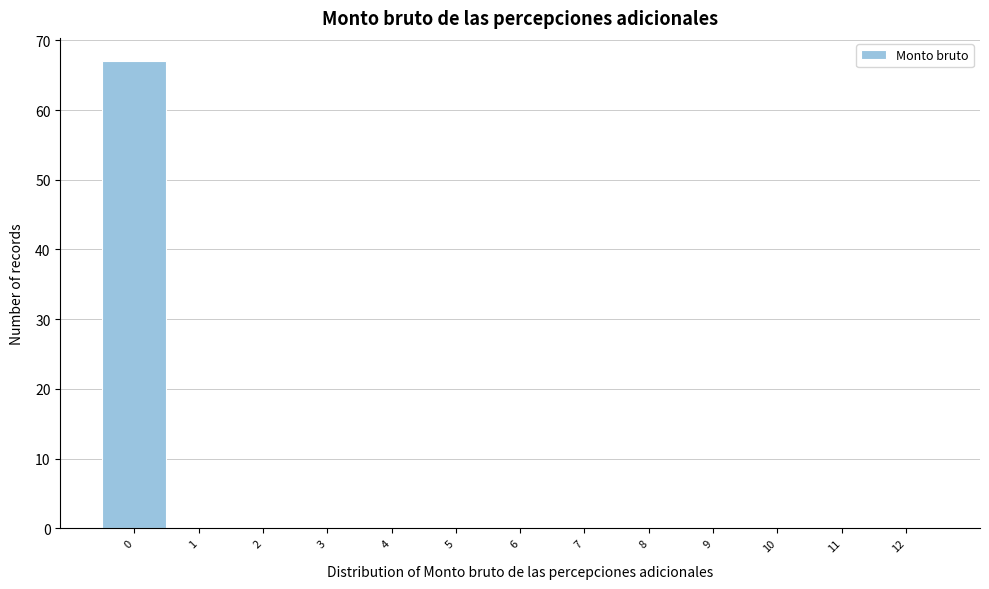

How tall is the bar that spans -0.5 to 0.5 on the x-axis? The values are not printed on the chart, so give them approximately, as read against the axis.

67